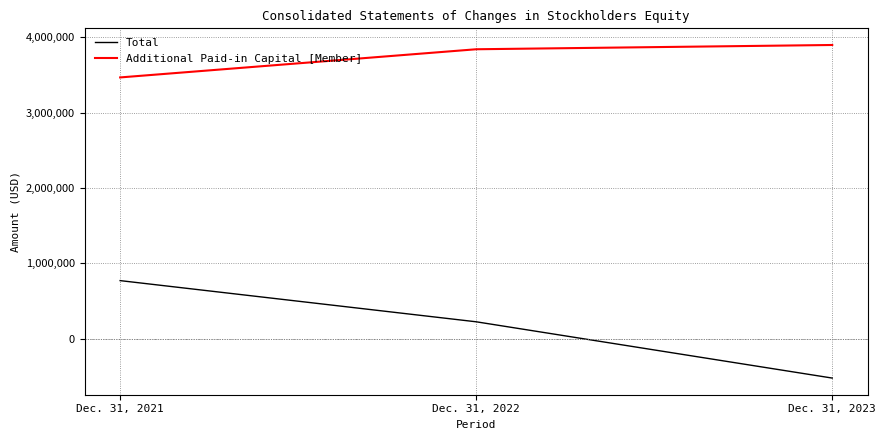

What is the total value across all series at Dec. 31, 2023?

3374529